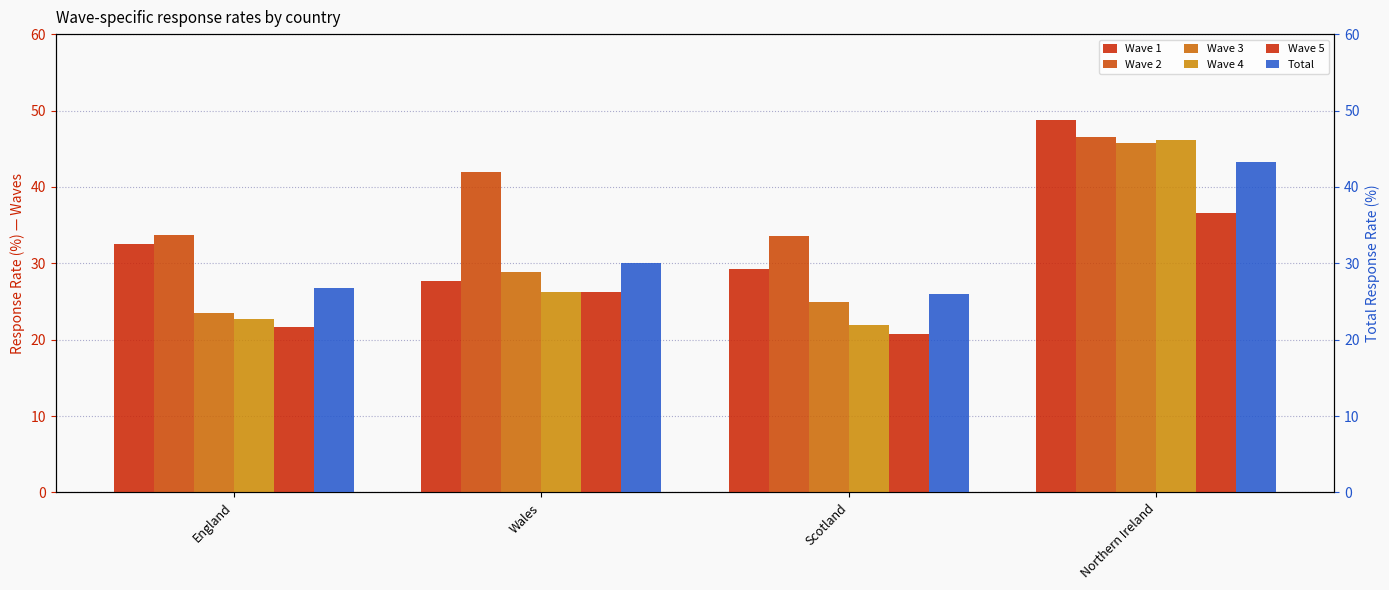

How many bars are there in each group?

6